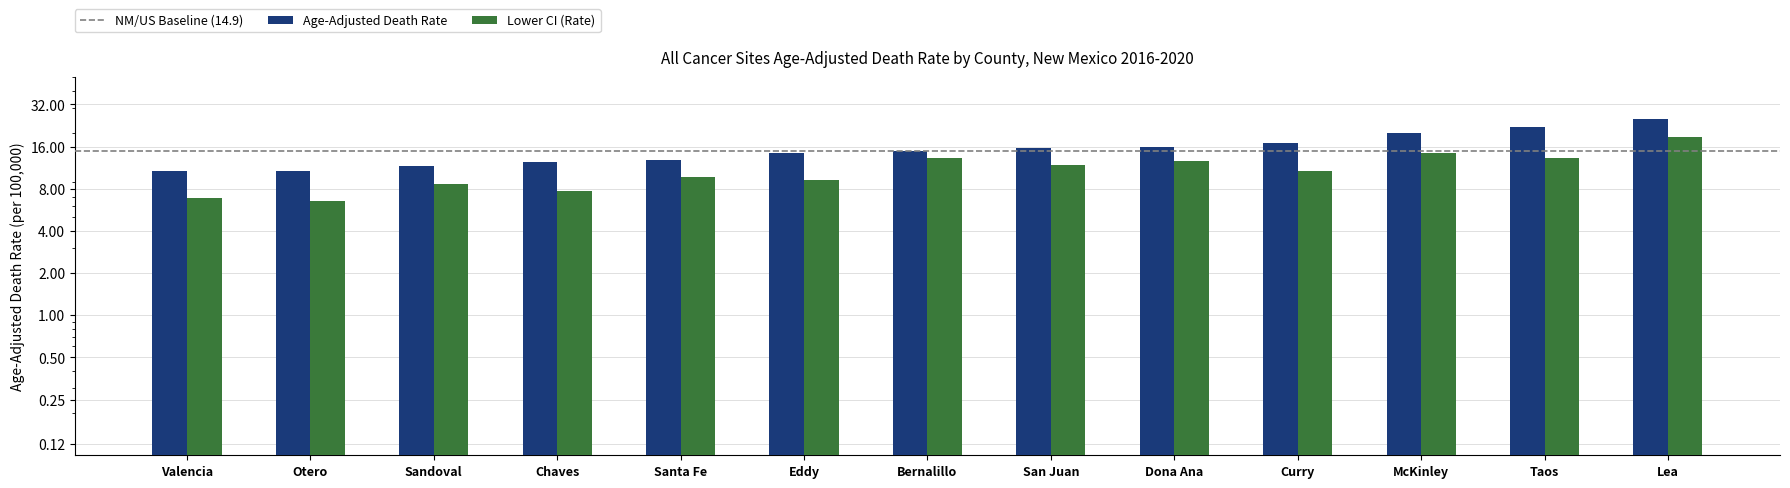

At Santa Fe, list the series in order from smallest to largest.

Lower CI (Rate), Age-Adjusted Death Rate